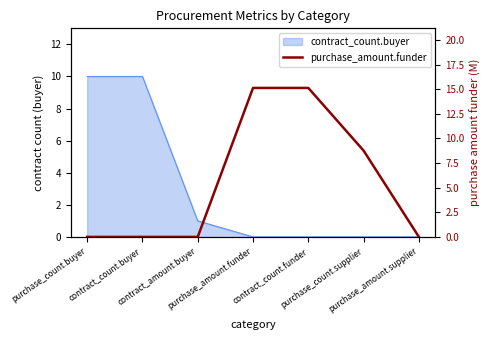

What is the change in value from purchase_amount.funder to purchase_amount.supplier?

-15.1